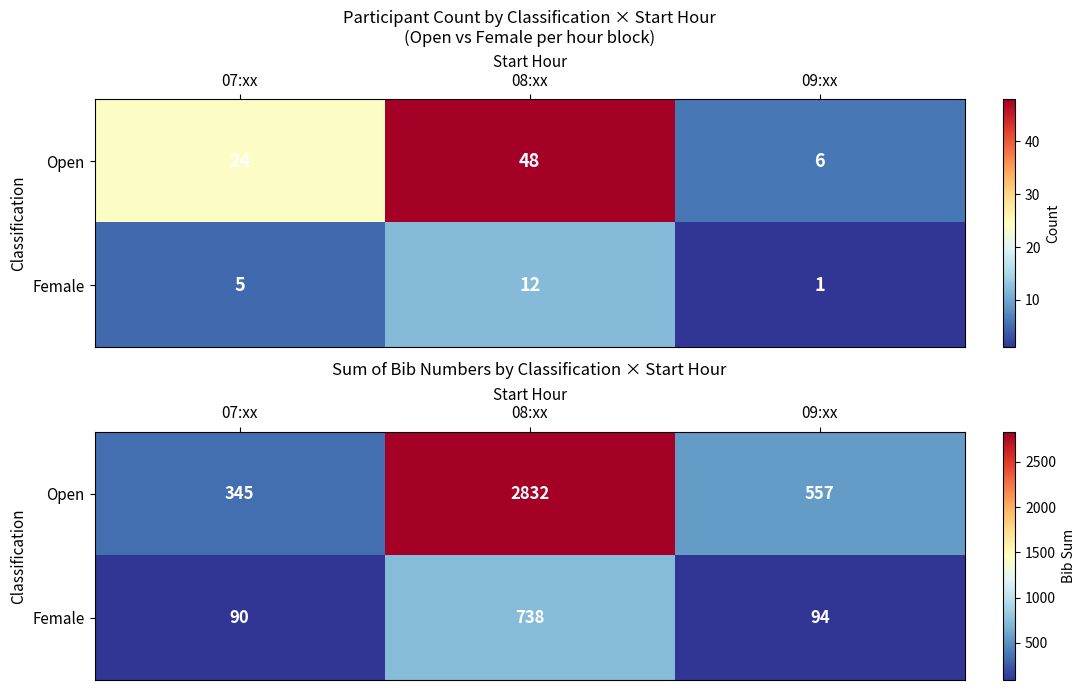

Which has a higher value, 07:xx or 09:xx?

09:xx